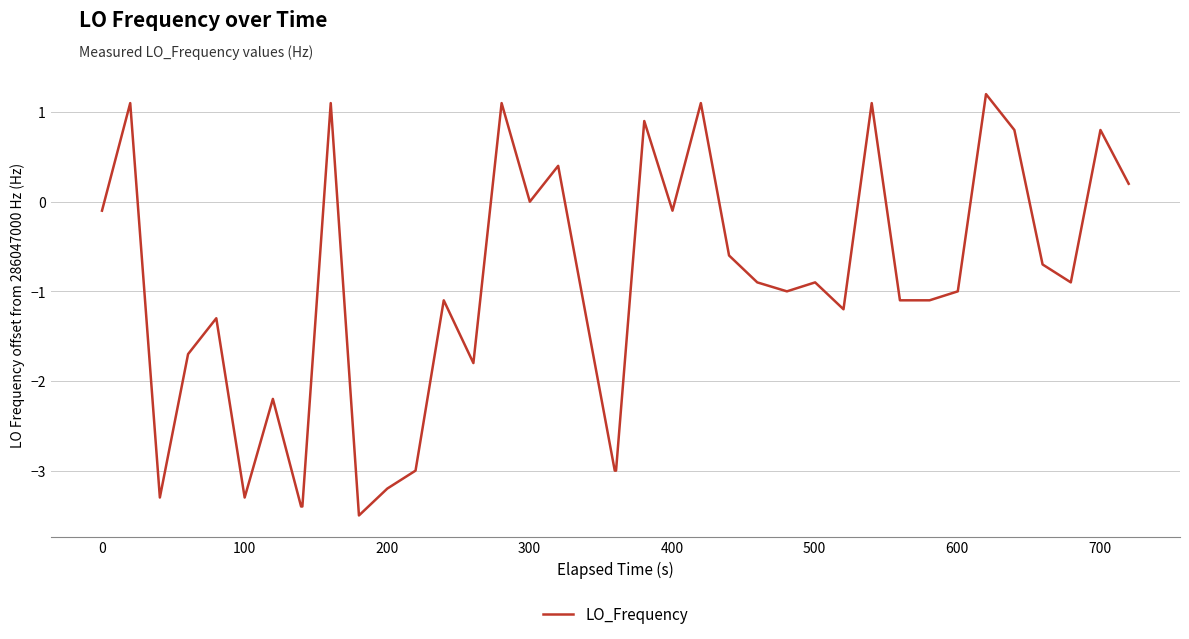

What is the difference between the maximum and minimum values?

4.7